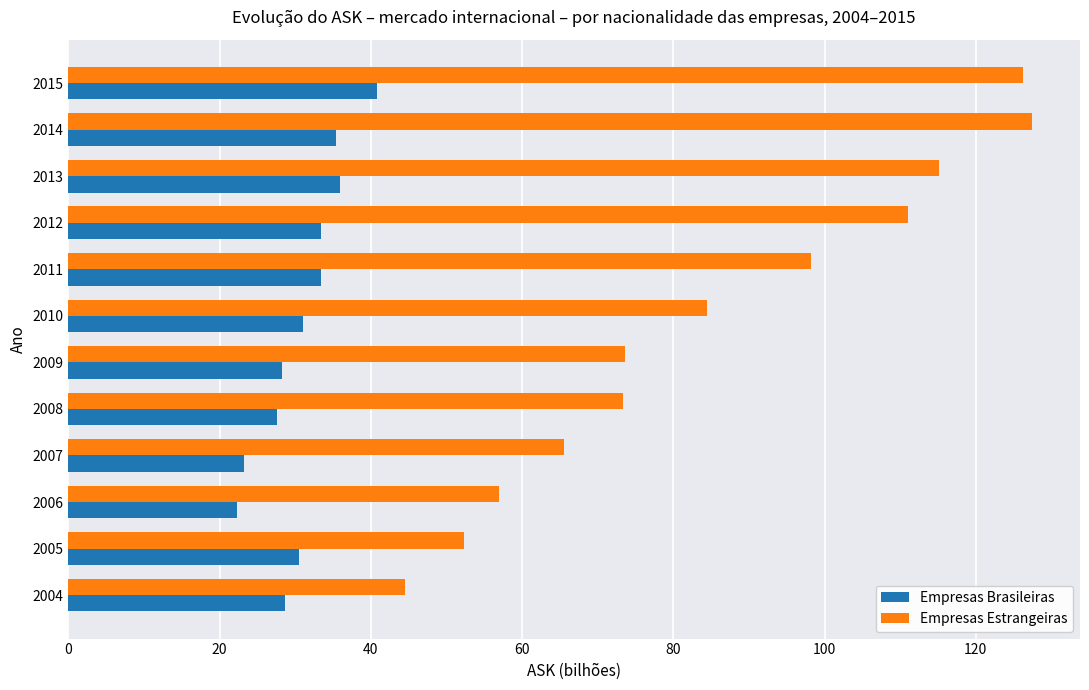

What is the maximum value for Empresas Brasileiras?

40.7